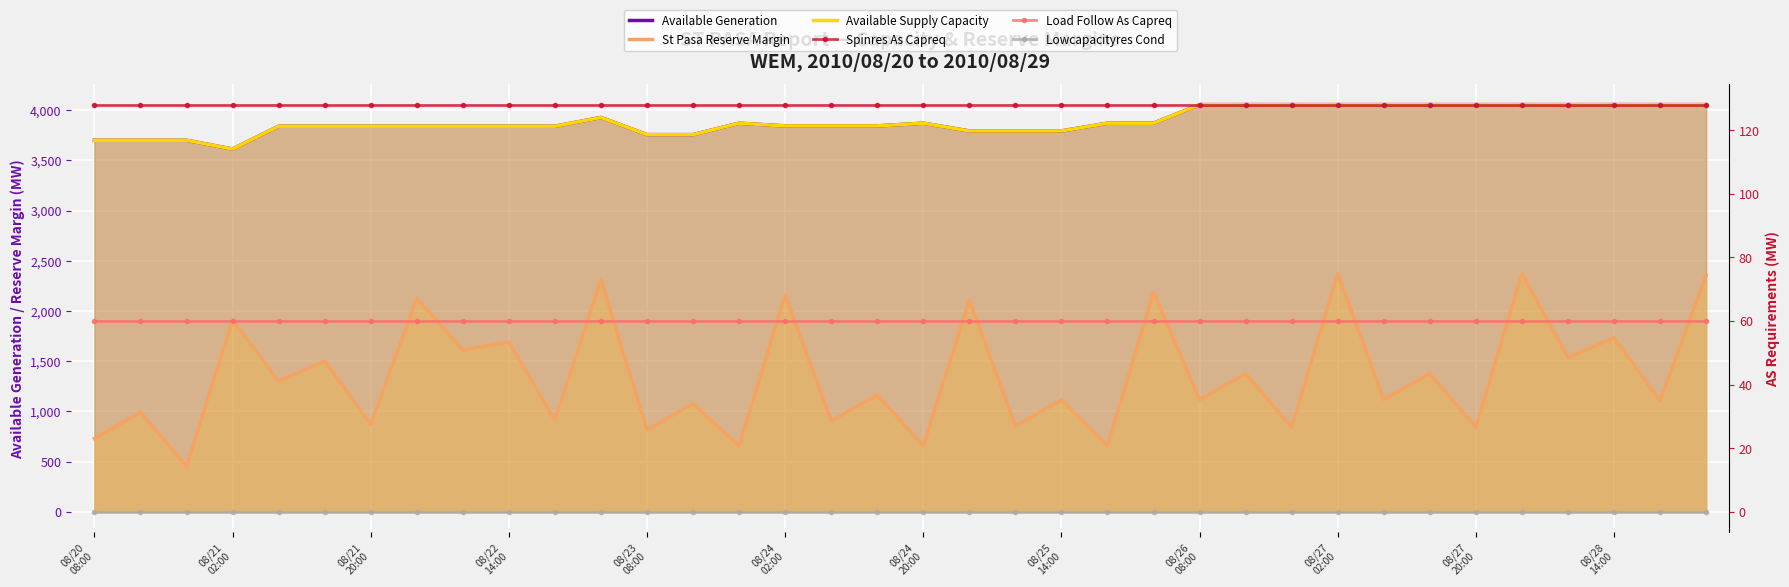

The Load Follow As Capreq series shows 98 at 26. True or false?

False